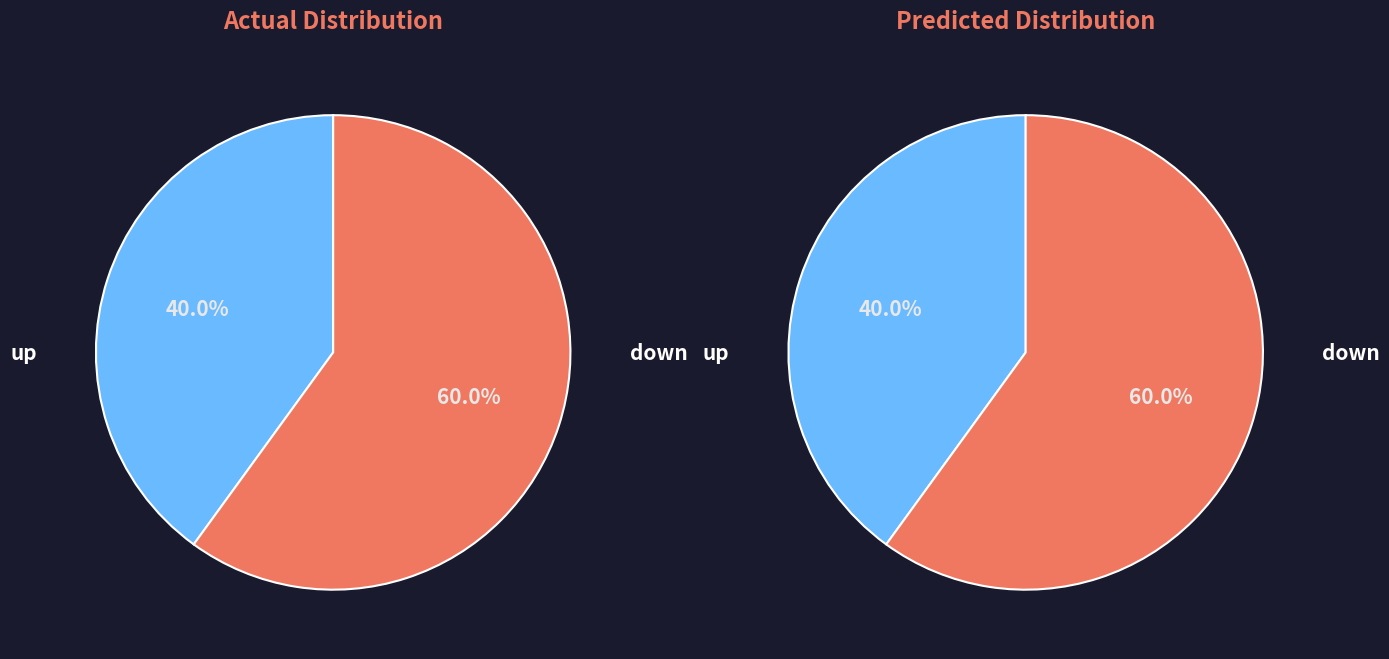

To the nearest percent, what is the average slice percentage?

50%